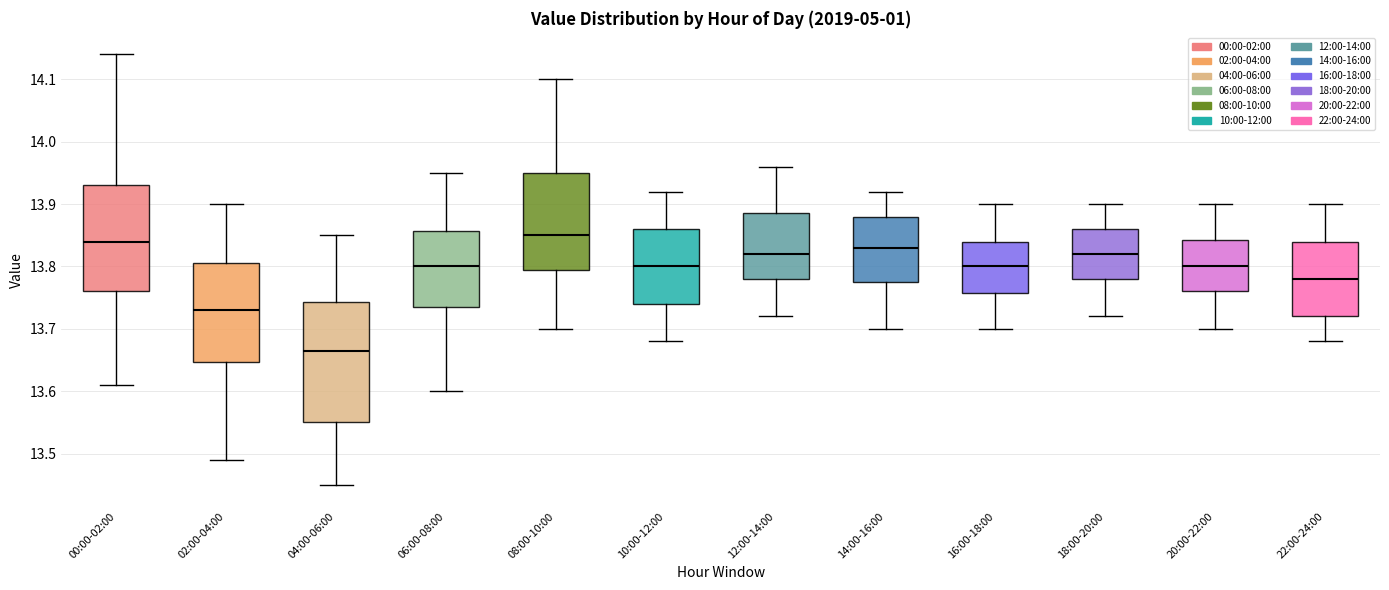

Reading left to right, transcribe this box plot: for each box, give where its median line is, the range the box spans, and where its two whiskers end, as read against the y-axis. The values are not printed on the chart, so give them approximately, as read against the axis.

00:00-02:00: median 13.84, box 13.76 to 13.93, whiskers 13.61 to 14.14
02:00-04:00: median 13.73, box 13.65 to 13.81, whiskers 13.49 to 13.90
04:00-06:00: median 13.67, box 13.55 to 13.74, whiskers 13.45 to 13.85
06:00-08:00: median 13.80, box 13.74 to 13.86, whiskers 13.60 to 13.95
08:00-10:00: median 13.85, box 13.80 to 13.95, whiskers 13.70 to 14.10
10:00-12:00: median 13.80, box 13.74 to 13.86, whiskers 13.68 to 13.92
12:00-14:00: median 13.82, box 13.78 to 13.89, whiskers 13.72 to 13.96
14:00-16:00: median 13.83, box 13.78 to 13.88, whiskers 13.70 to 13.92
16:00-18:00: median 13.80, box 13.76 to 13.84, whiskers 13.70 to 13.90
18:00-20:00: median 13.82, box 13.78 to 13.86, whiskers 13.72 to 13.90
20:00-22:00: median 13.80, box 13.76 to 13.84, whiskers 13.70 to 13.90
22:00-24:00: median 13.78, box 13.72 to 13.84, whiskers 13.68 to 13.90